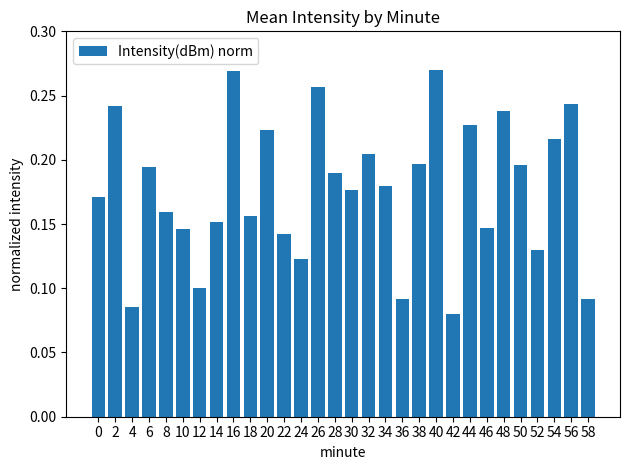

The value at 58 is 0.1. True or false?

True